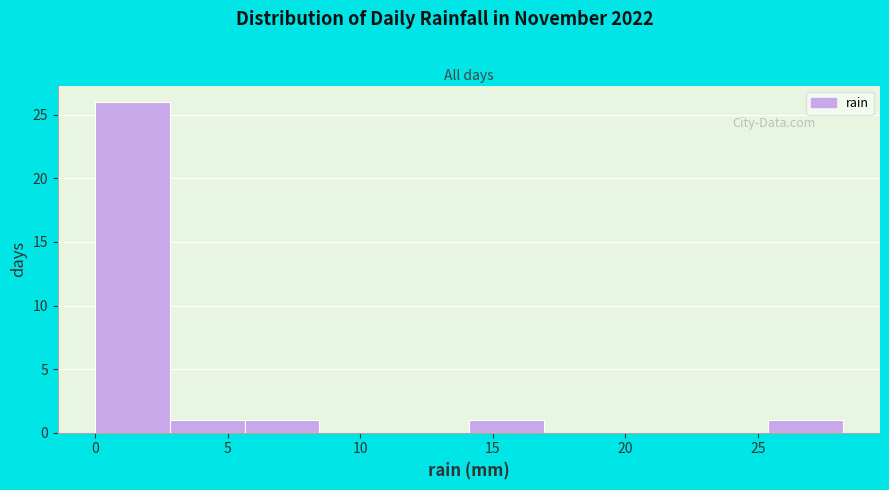

Which range on the x-axis has the tallest bar?

0.0 to 3.0